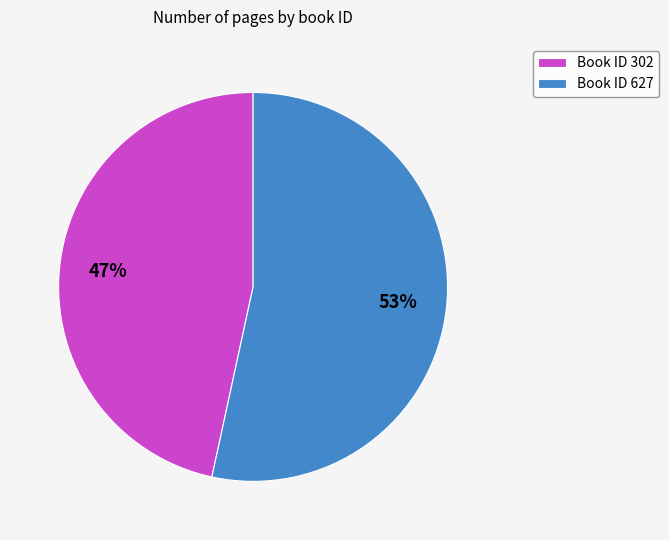

Does any single category account for the majority?

Yes